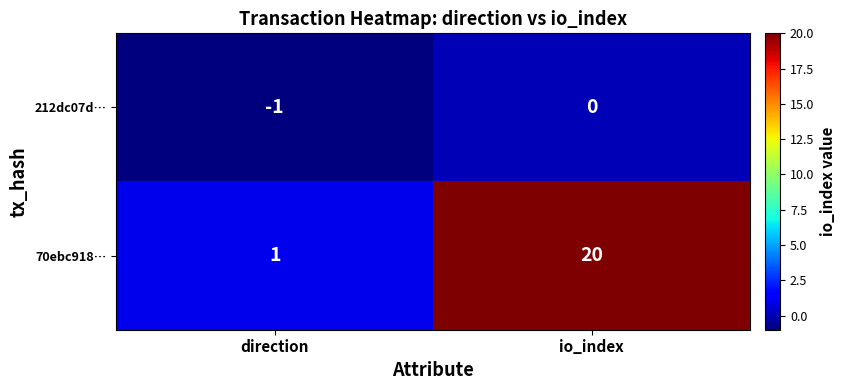

The value of 70ebc918… at direction is 0. True or false?

False